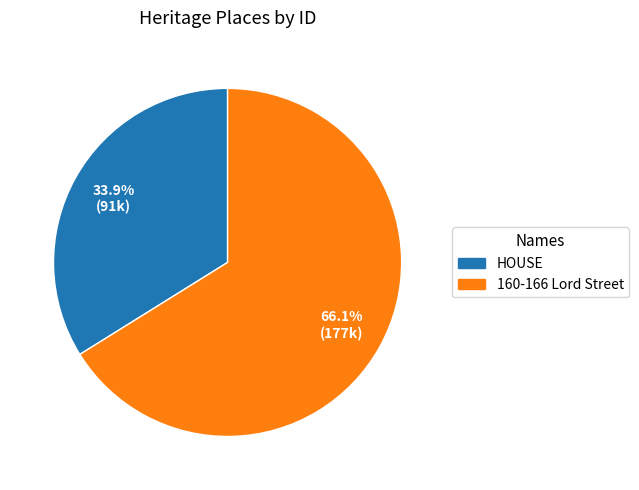

Which category has the smallest portion of the pie?

HOUSE